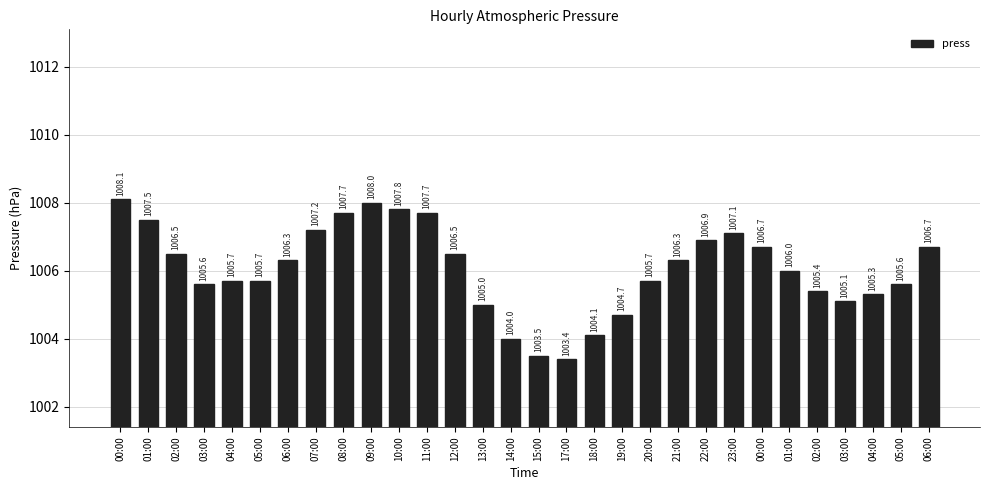

True or false: the data shows 1007.8 at 10:00.

True